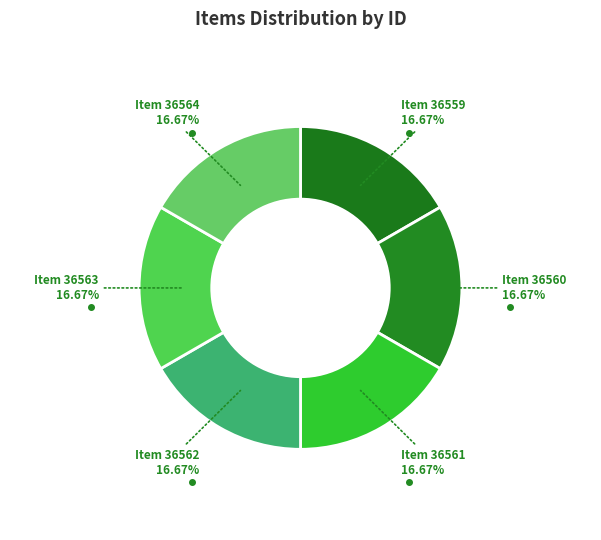

To the nearest percent, what is the average slice percentage?

17%